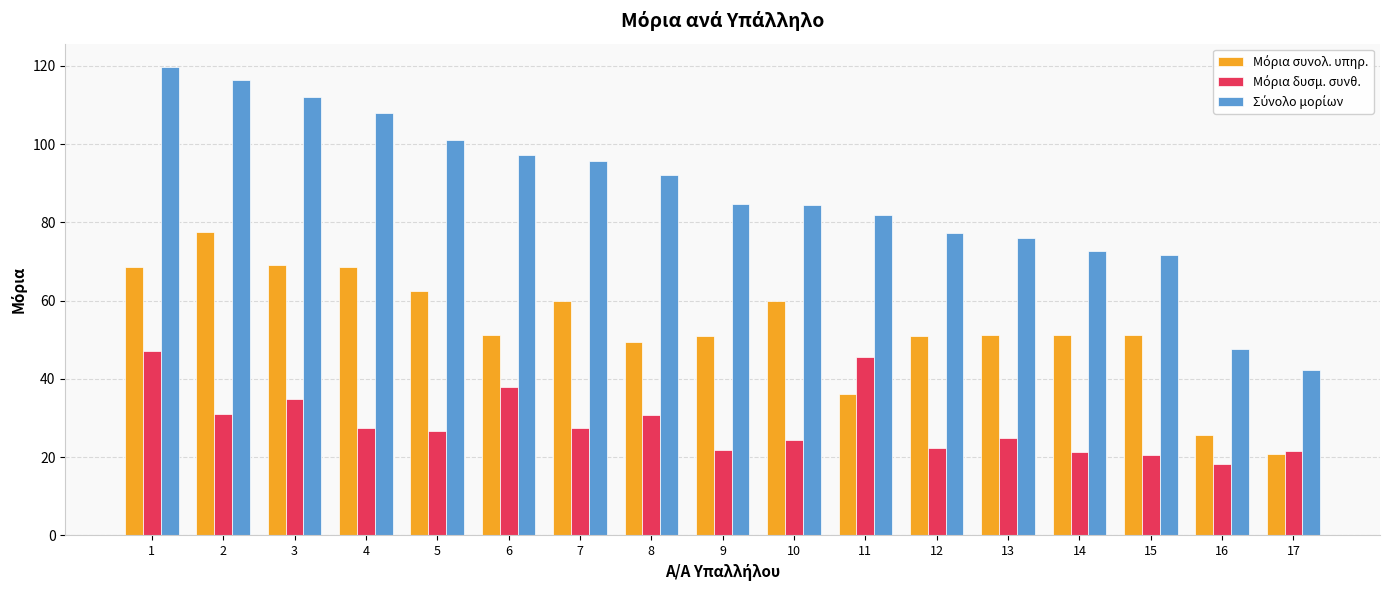

Are the bars horizontal?

No